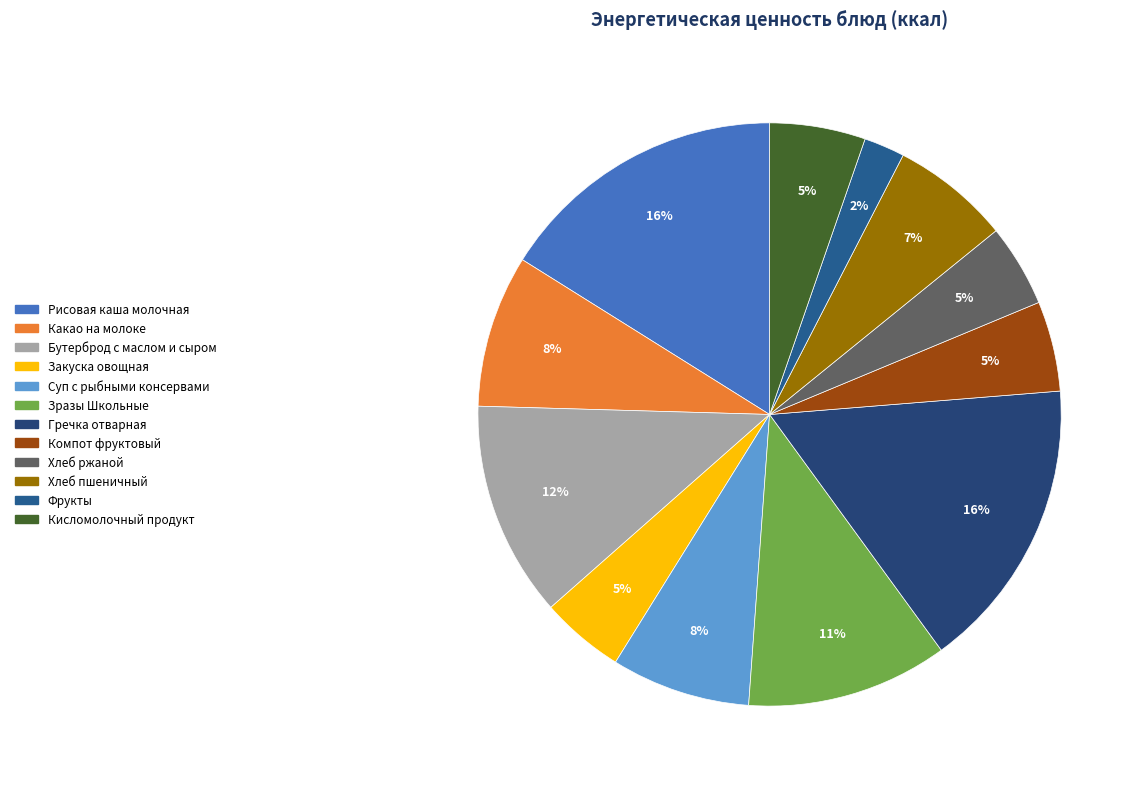

Approximately how many times larger is the value at Компот фруктовый compared to Рисовая каша молочная?

0.3